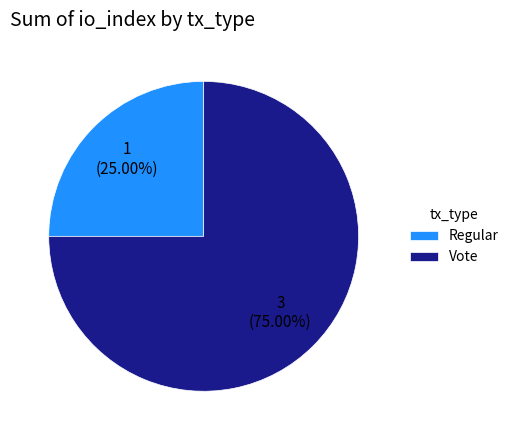

Is it true that Regular is 25% of the pie?

True